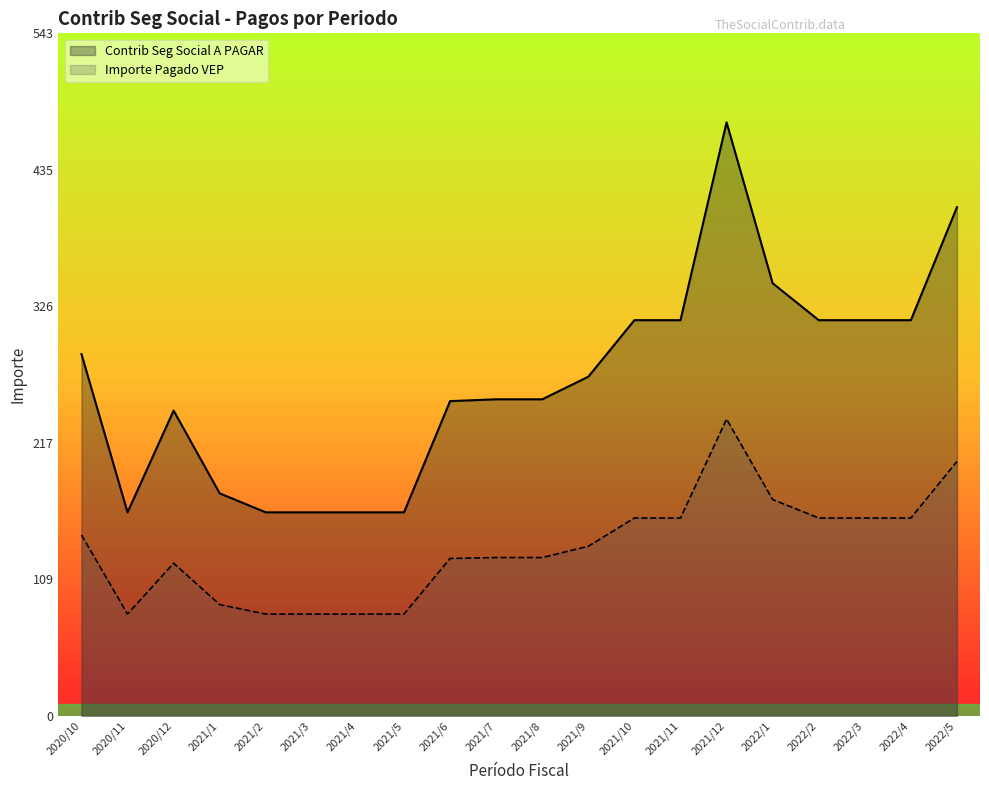

Rank the categories by Importe Pagado VEP value from highest to lowest.

2021/12, 2022/5, 2022/1, 2021/10, 2021/11, 2022/2, 2022/3, 2022/4, 2020/10, 2021/9, 2021/7, 2021/8, 2021/6, 2020/12, 2021/1, 2020/11, 2021/2, 2021/3, 2021/4, 2021/5